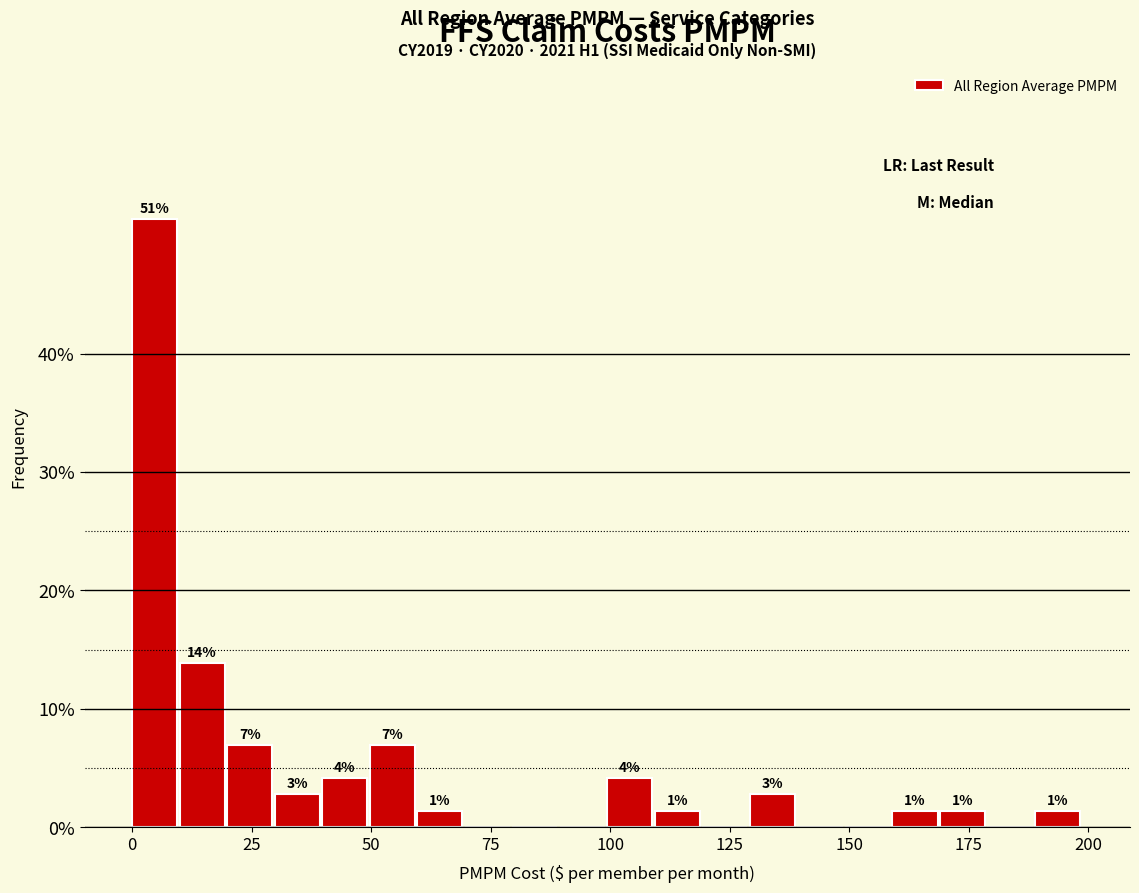

Around what value on the x-axis is the tallest bar? Give the approximate position of its centre, as read against the axis.

5